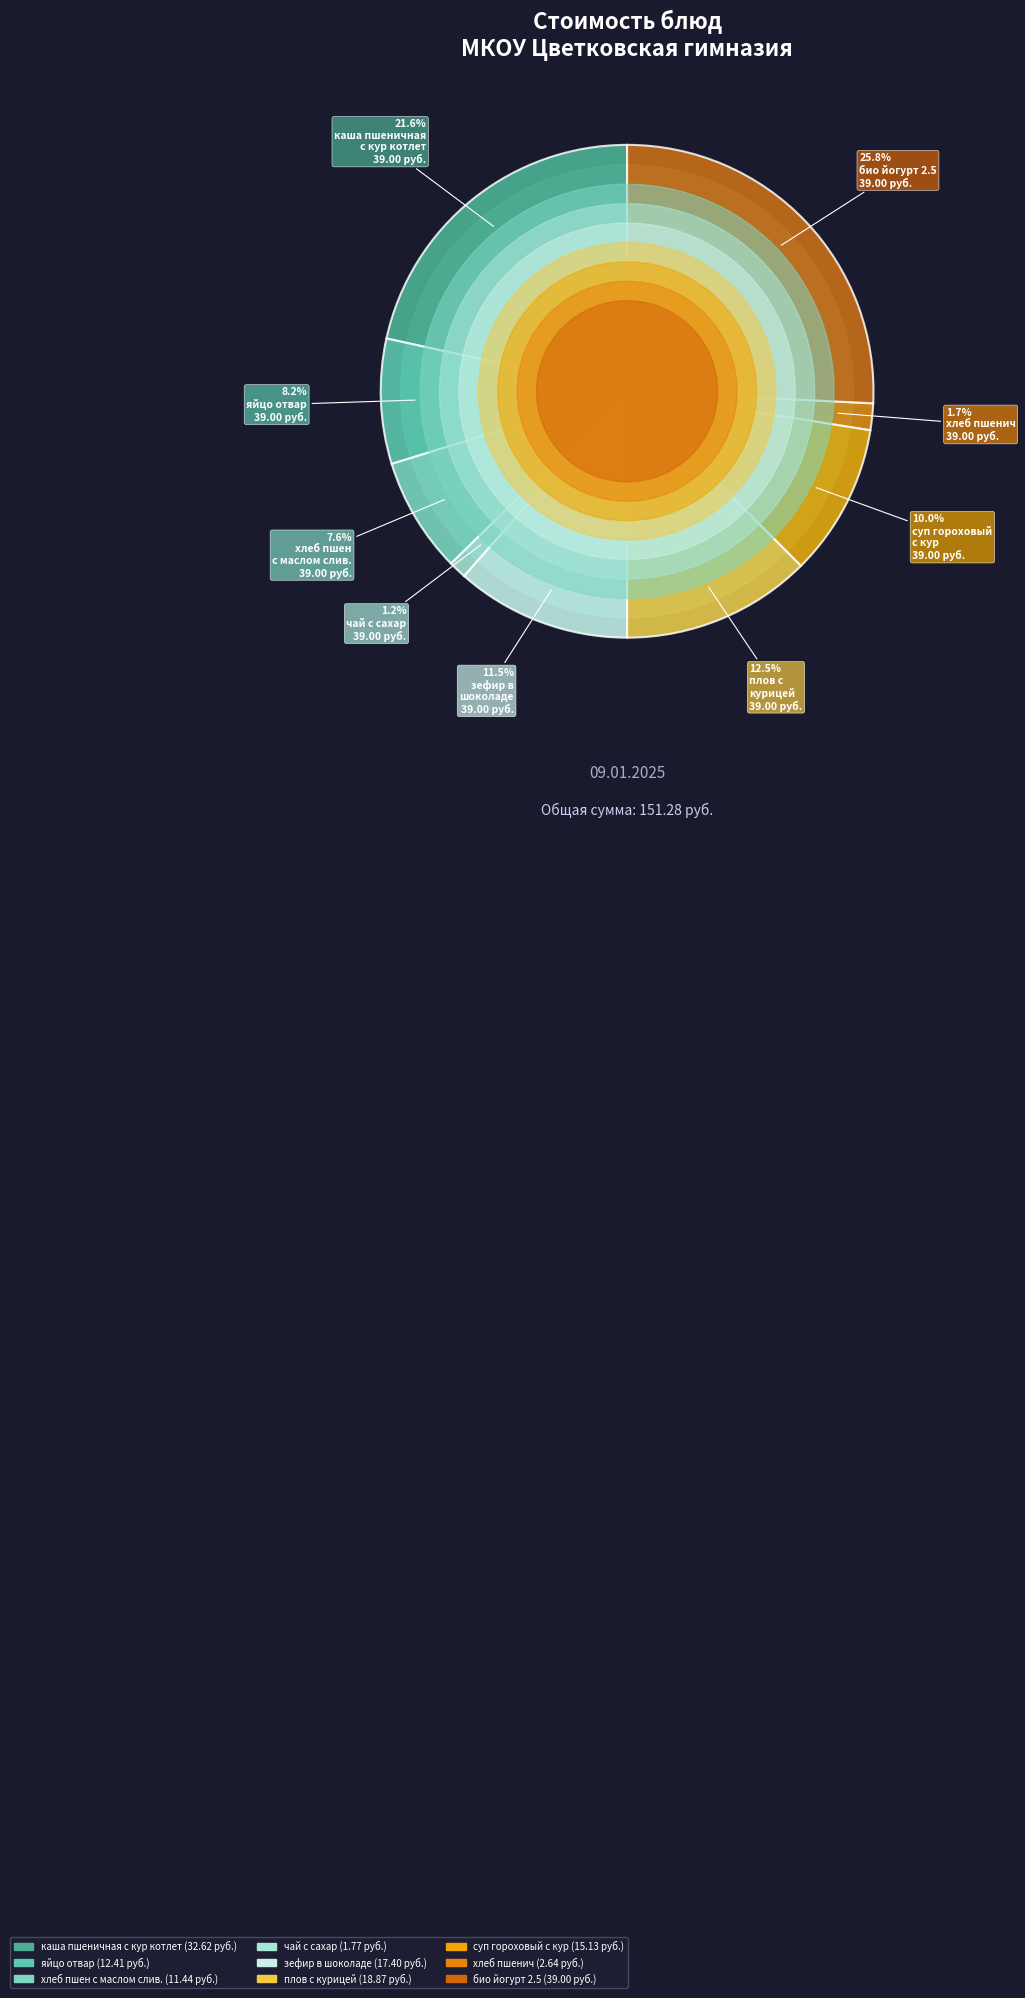

To the nearest percent, what is the combined percentage of зефир в
шоколаде and каша пшеничная
с кур котлет?

33%